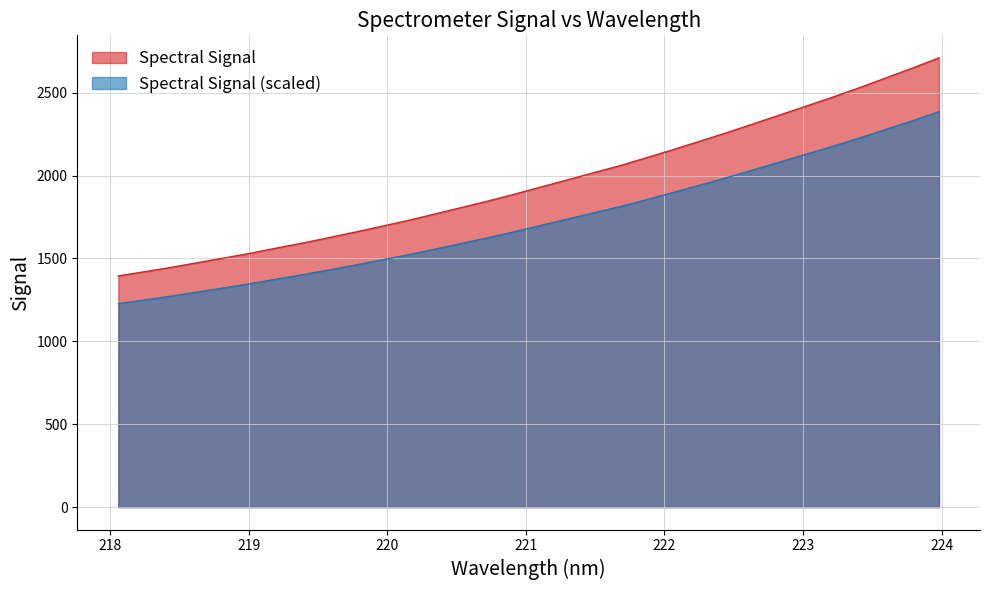

What is the smallest value displayed?

1227.4